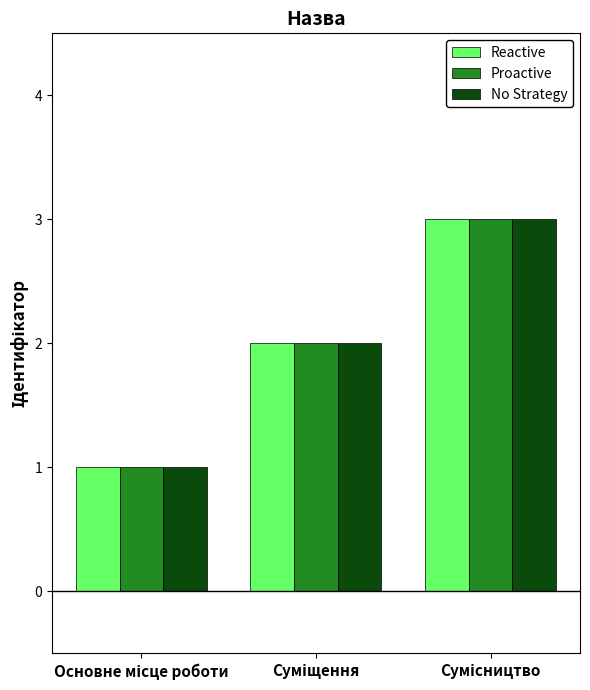

How many bars are there in total?

9